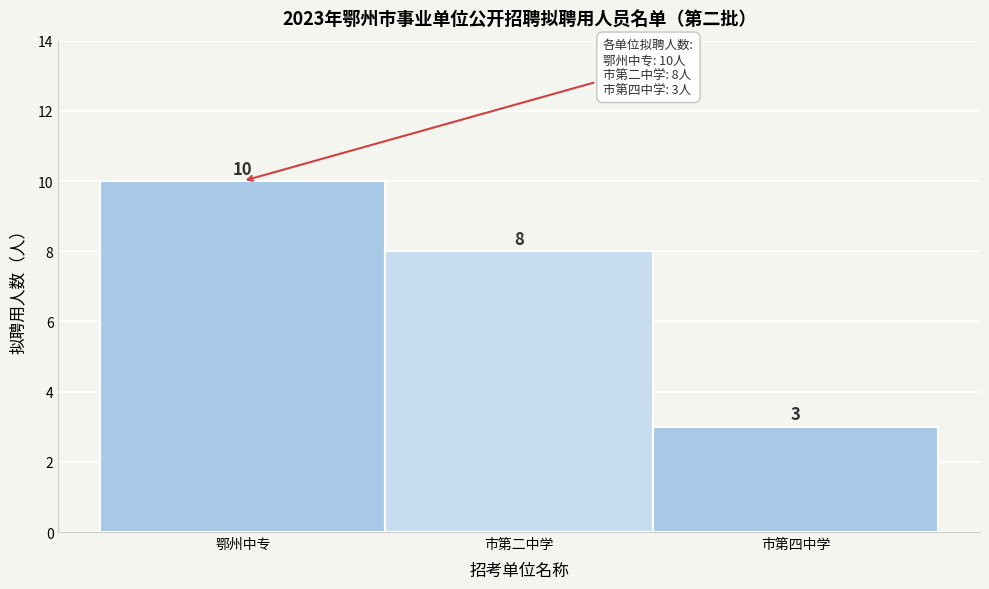

Reading left to right, transcribe all the data shown in this chart.

鄂州中专=10	市第二中学=8	市第四中学=3